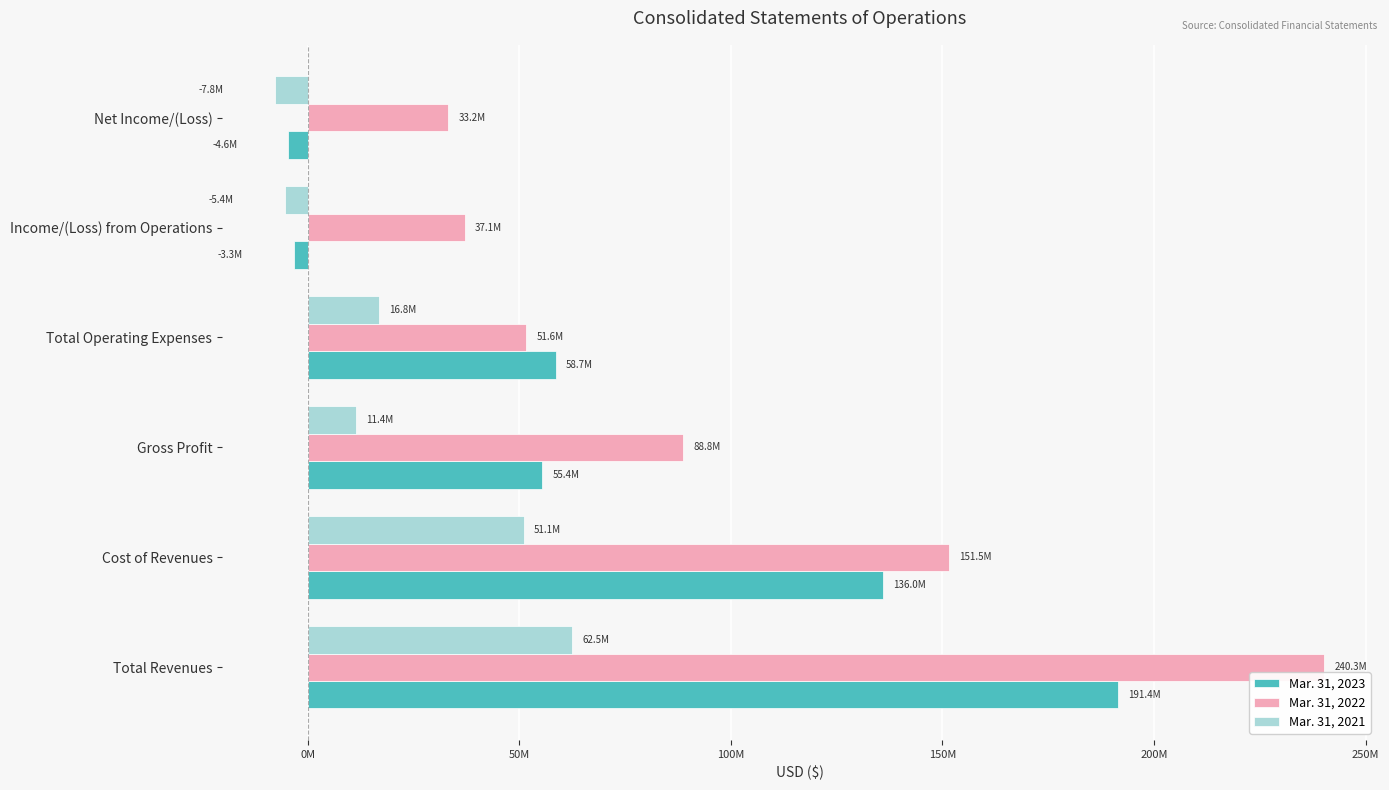

What are all the series names shown in the legend?

Mar. 31, 2023, Mar. 31, 2022, Mar. 31, 2021